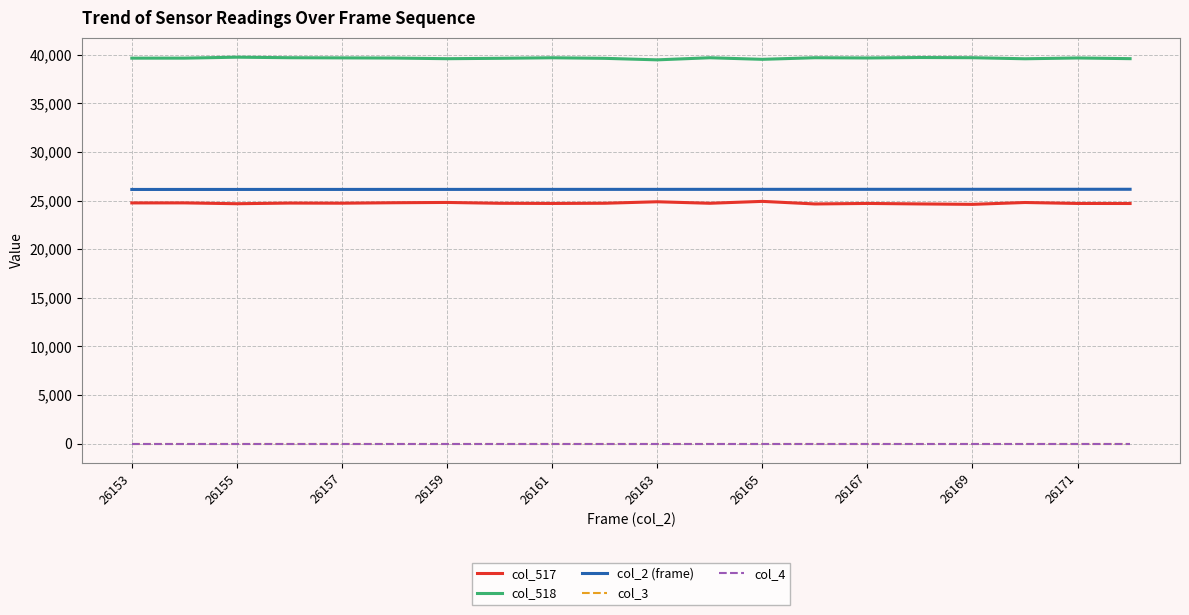

Does the chart have visible grid lines?

Yes